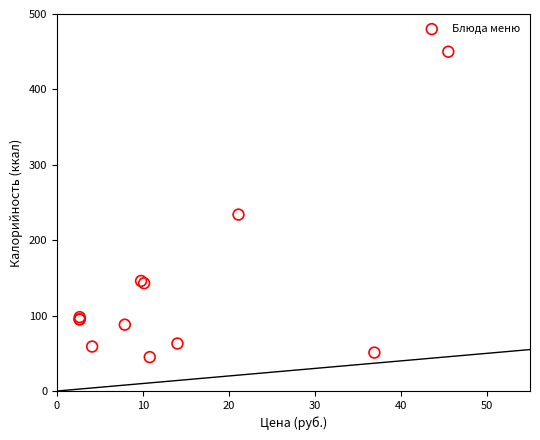

What Y value in the scatter plot is closest to 247?

234